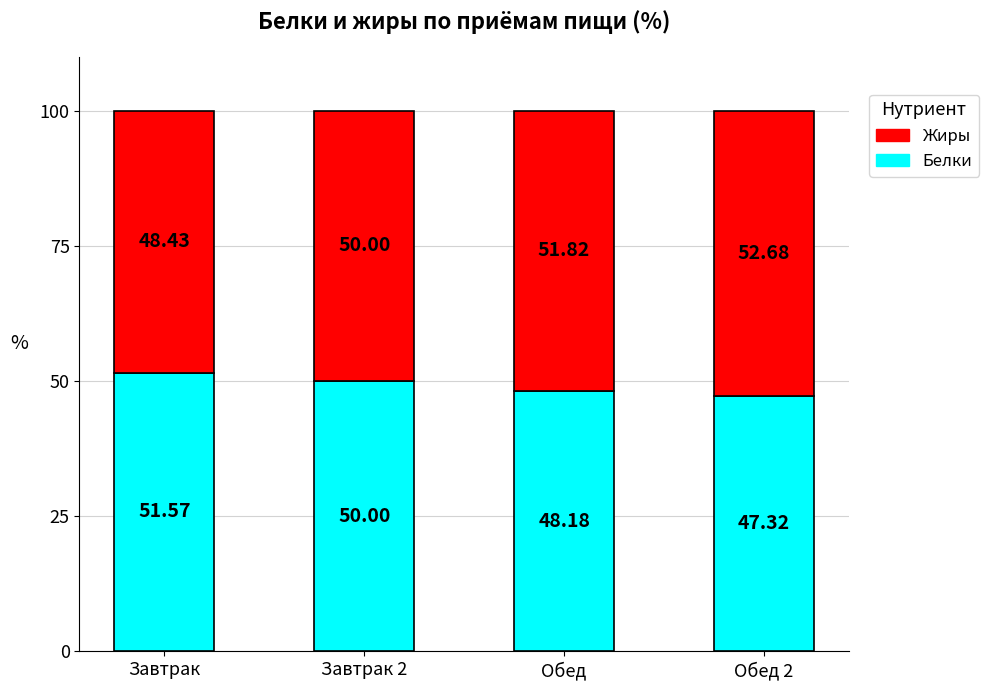

Where is Белки nearest to the value 49?

Обед